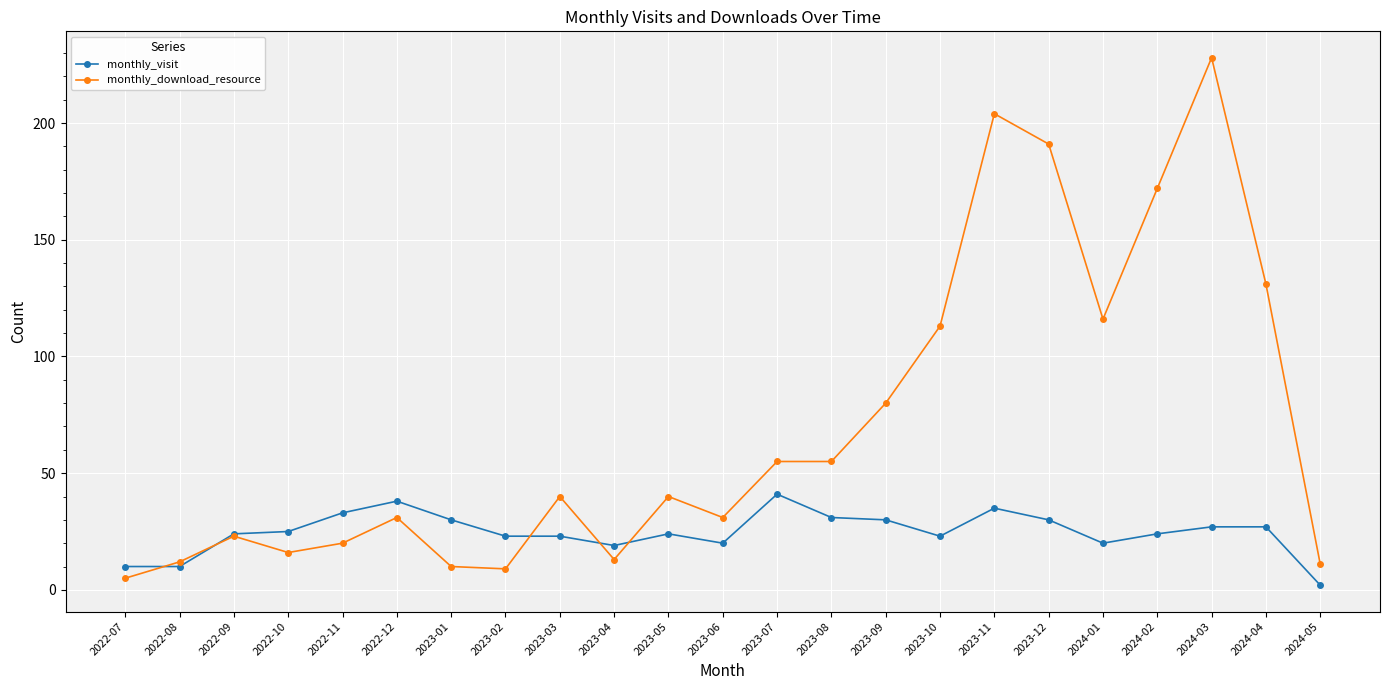

What is the label of the 22nd point from the right?

2022-08